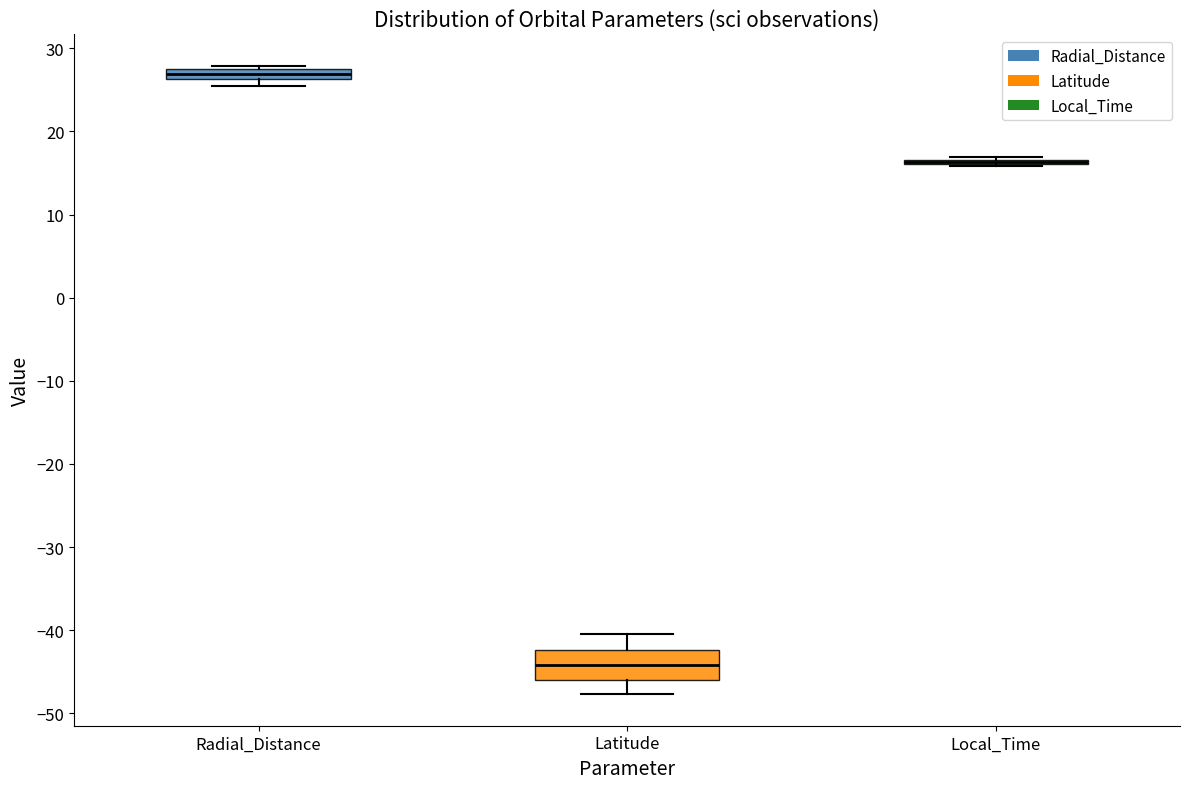

Comparing the boxes themselves (not the whiskers), which one is the tallest?

Latitude